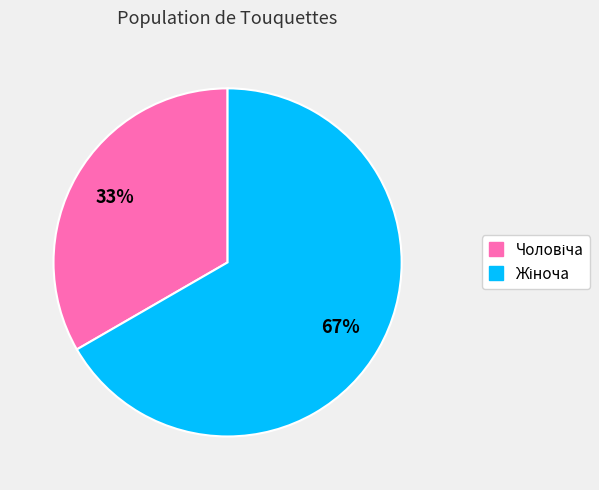

Is there any slice that represents more than half of the pie?

Yes